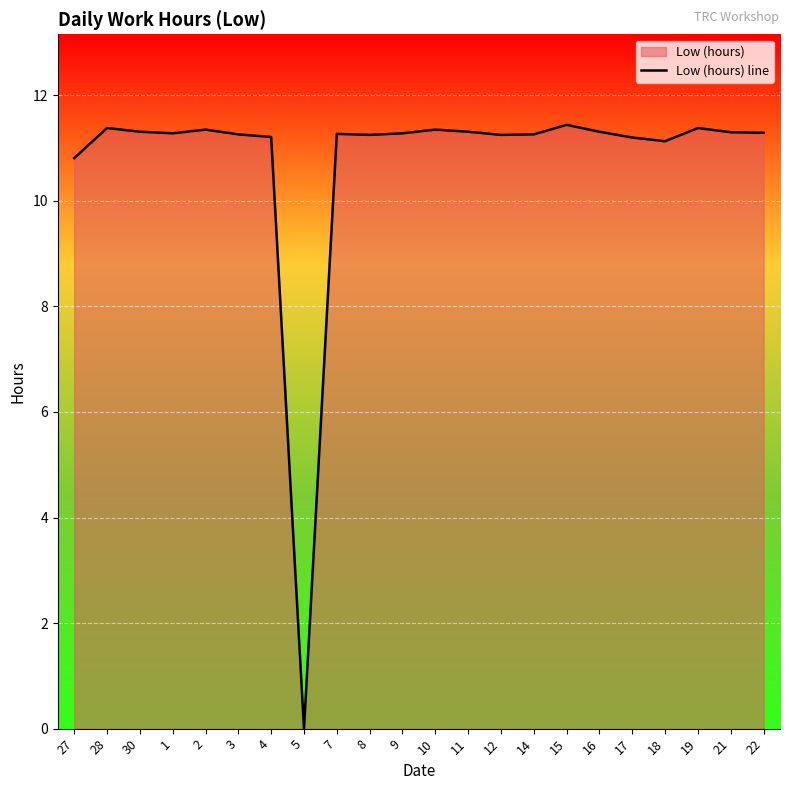

What is the difference between the values at 5 and 11?

11.3